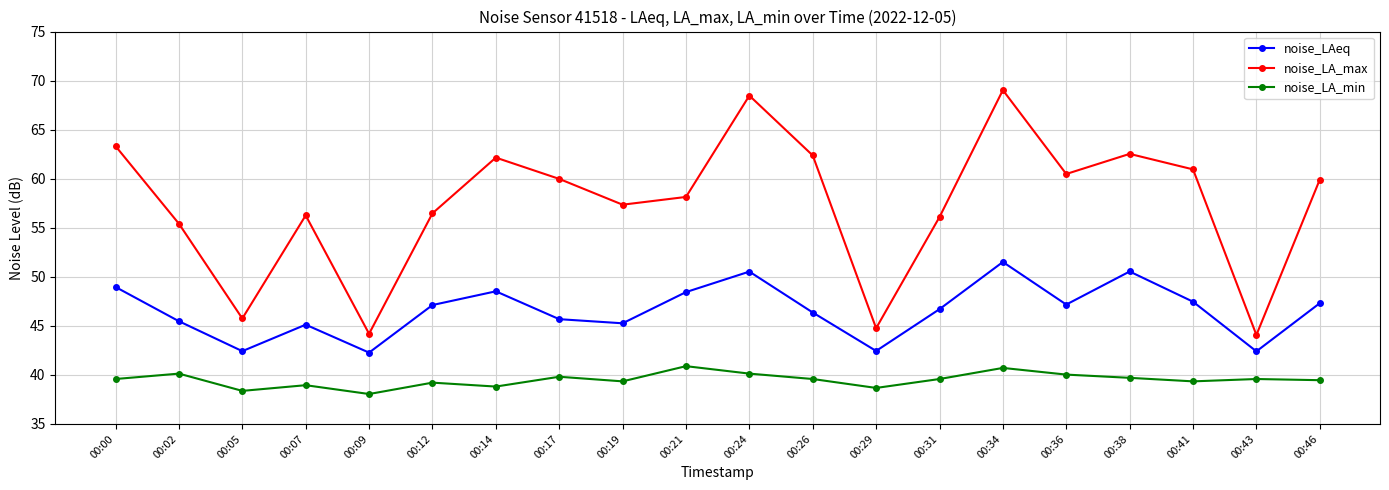

At how many categories does at least one series exceed 53?

16